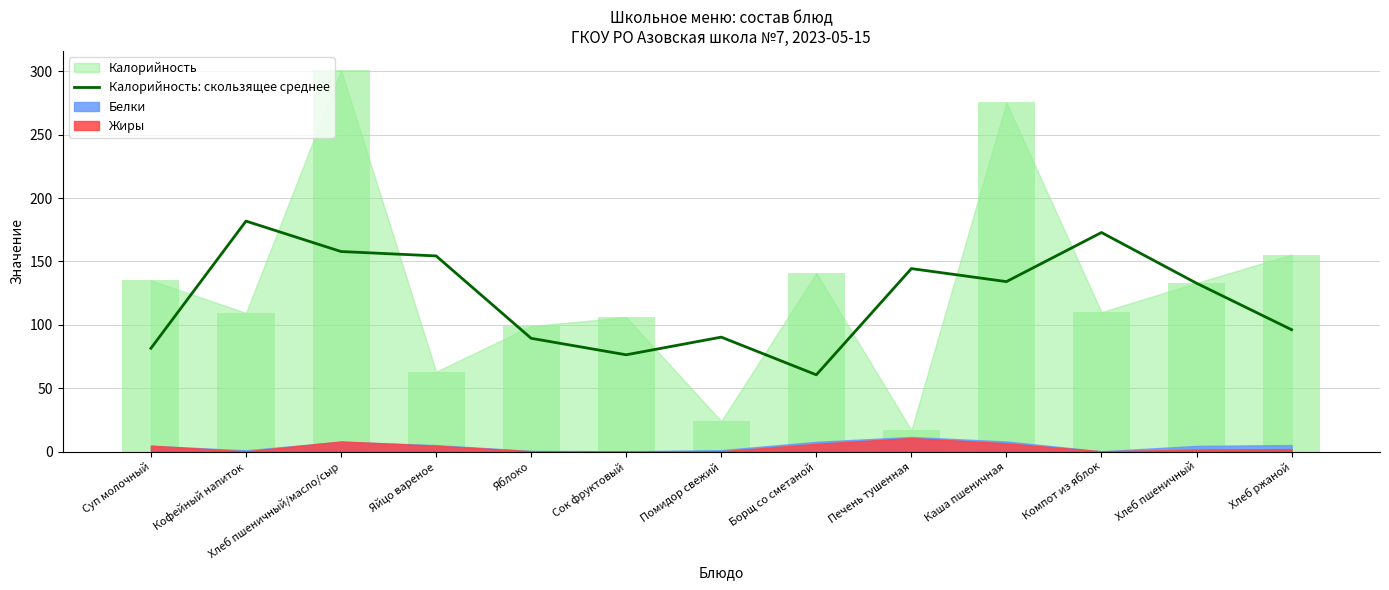

What is the difference between the maximum and minimum values?

121.3